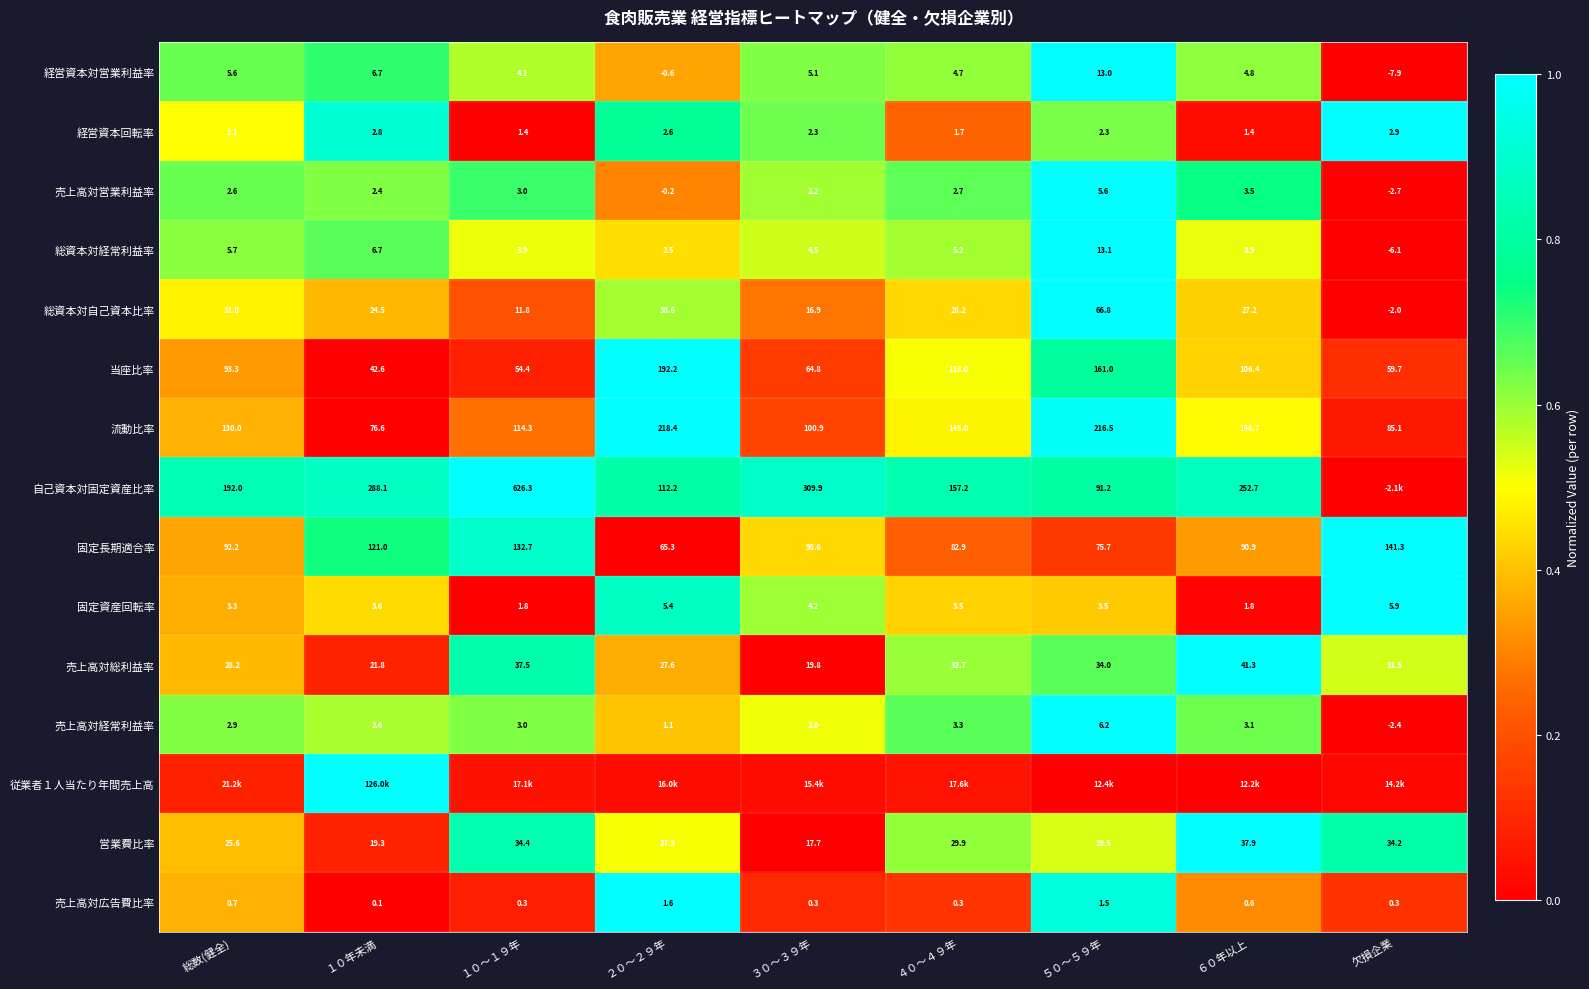

Is the value of 売上高対総利益率 at １０～１９年 greater than the value of 売上高対経常利益率 at １０年未満?

Yes